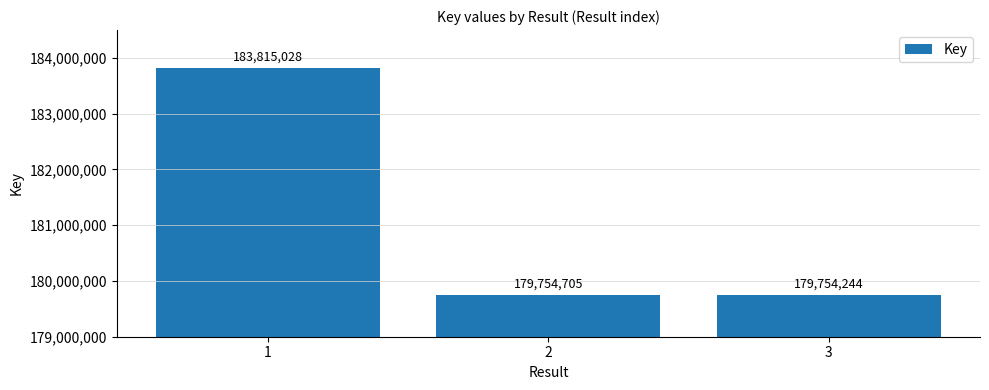

List the labels in order of value, smallest first.

3, 2, 1